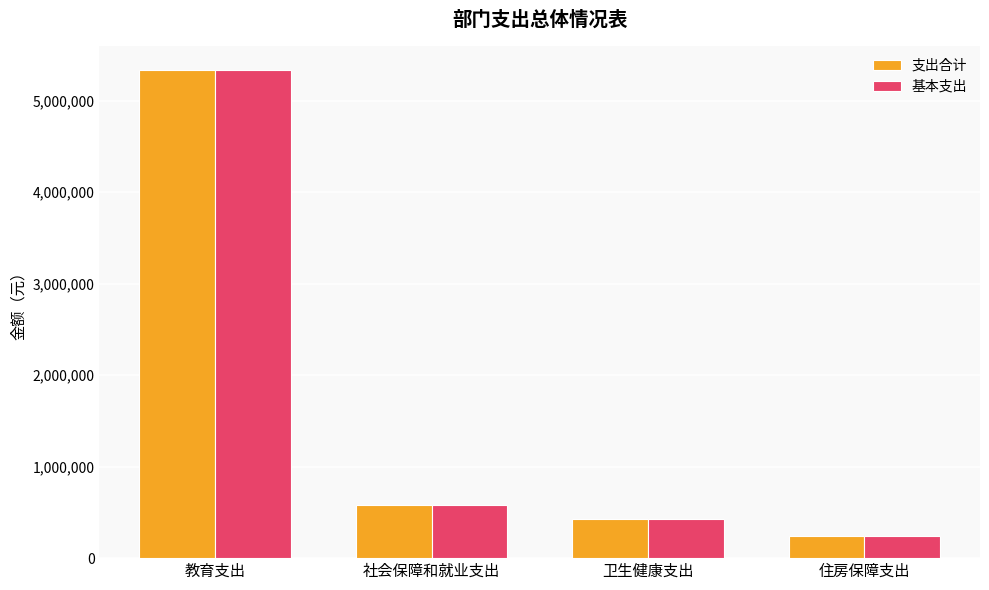

What is the difference between the maximum and minimum values in the 支出合计 series?

5086181.8